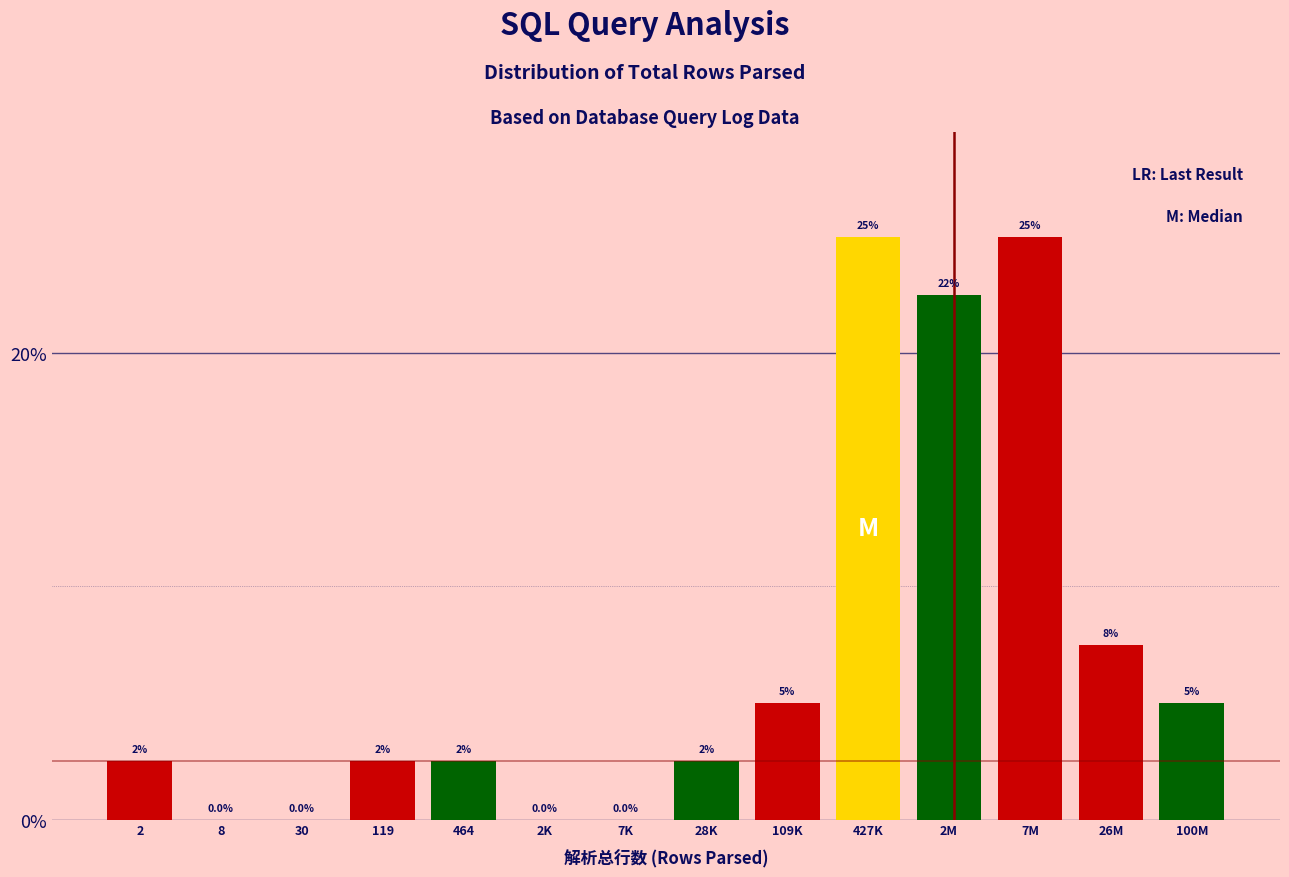

Reading left to right, what are all the values shown in this chart?

2=2.5	8=0.0	30=0.0	119=2.5	464=2.5	2K=0.0	7K=0.0	28K=2.5	109K=5.0	427K=25.0	2M=22.5	7M=25.0	26M=7.5	100M=5.0